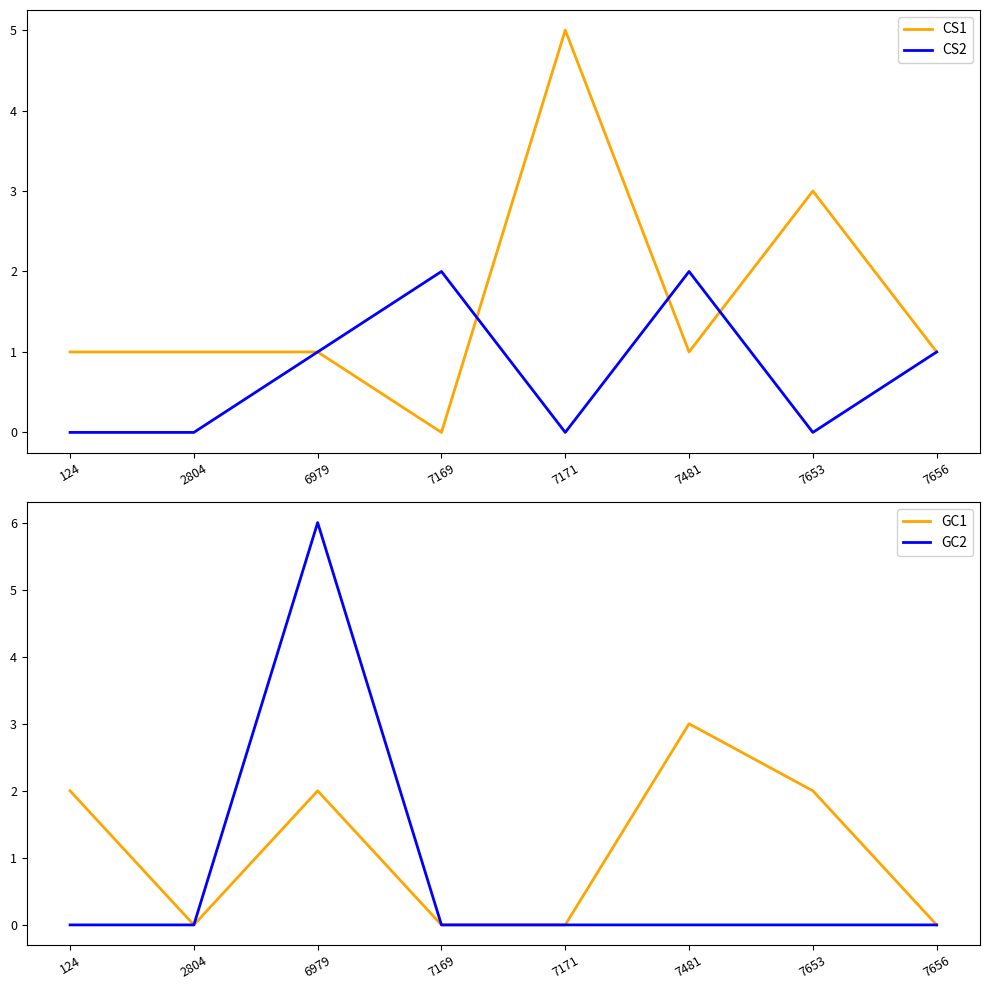

At which category is the sum across all series the highest?

6979